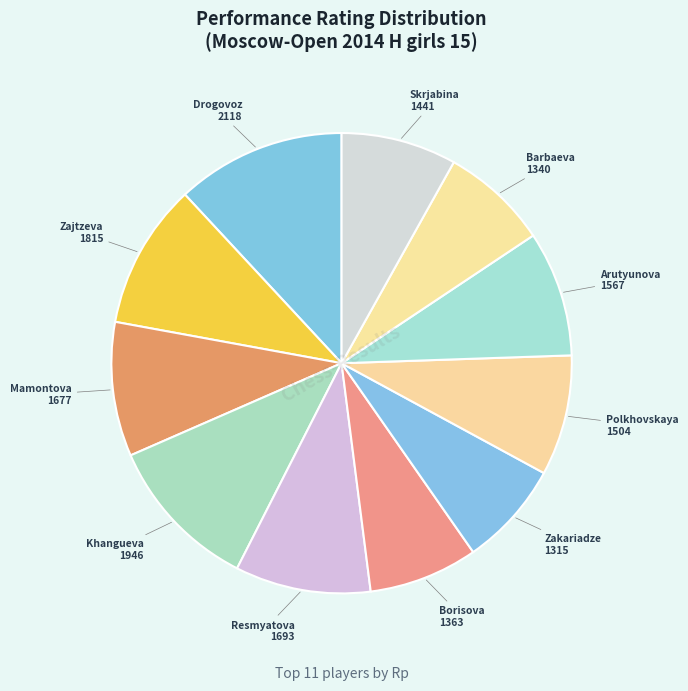

How many segments does this pie chart have?

11